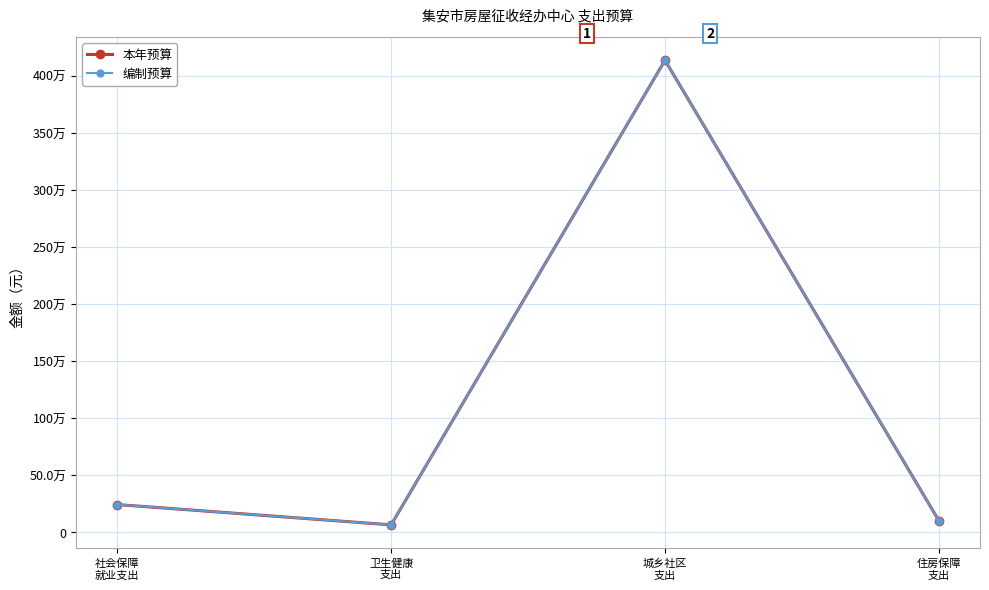

Reading right to left, extract all data points from this chart.

本年预算: 101097.7	4135151.8	64702.5	242634.5
编制预算: 101097.7	4135151.8	64702.5	242634.5